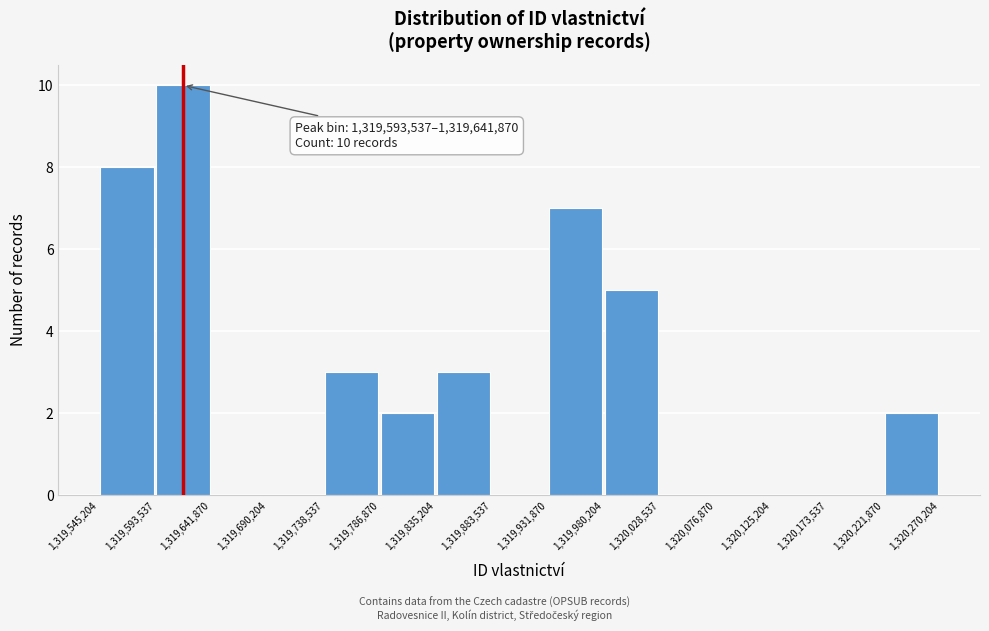

Which range on the x-axis has the tallest bar?

1,319,593,537 to 1,319,641,870